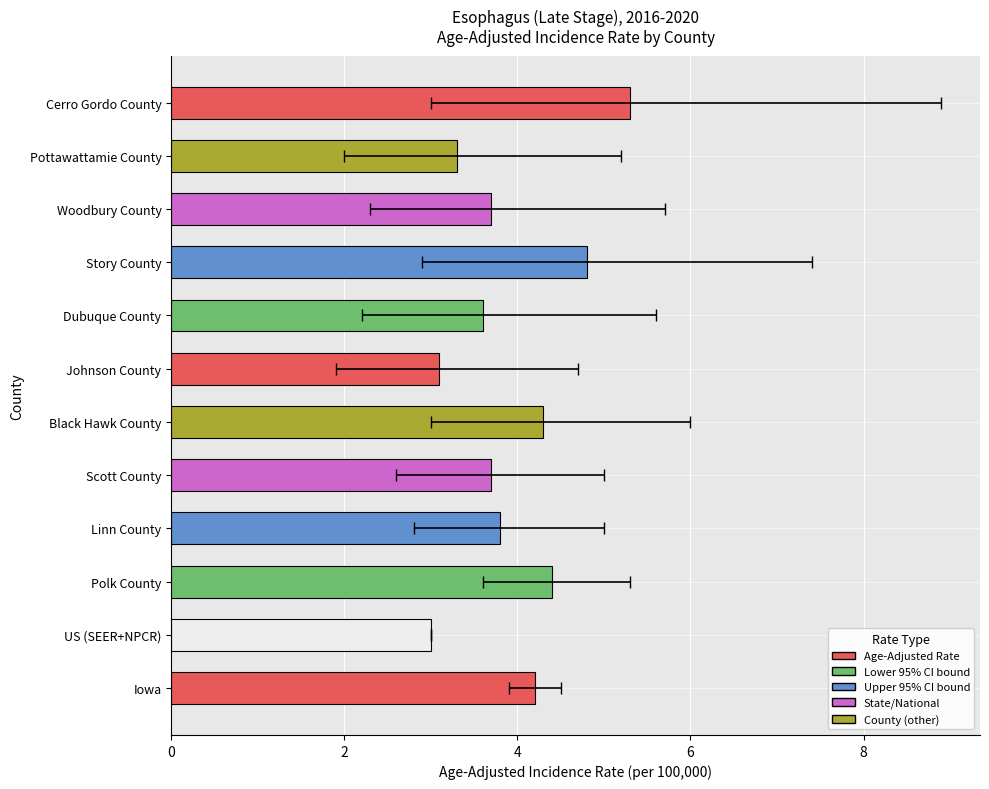

Which category has the highest value across all series?

Cerro Gordo County